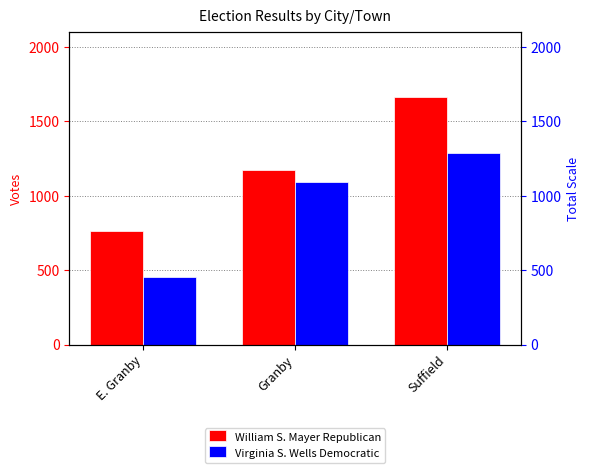

True or false: Virginia S. Wells Democratic has a value of 1093 at Granby.

True